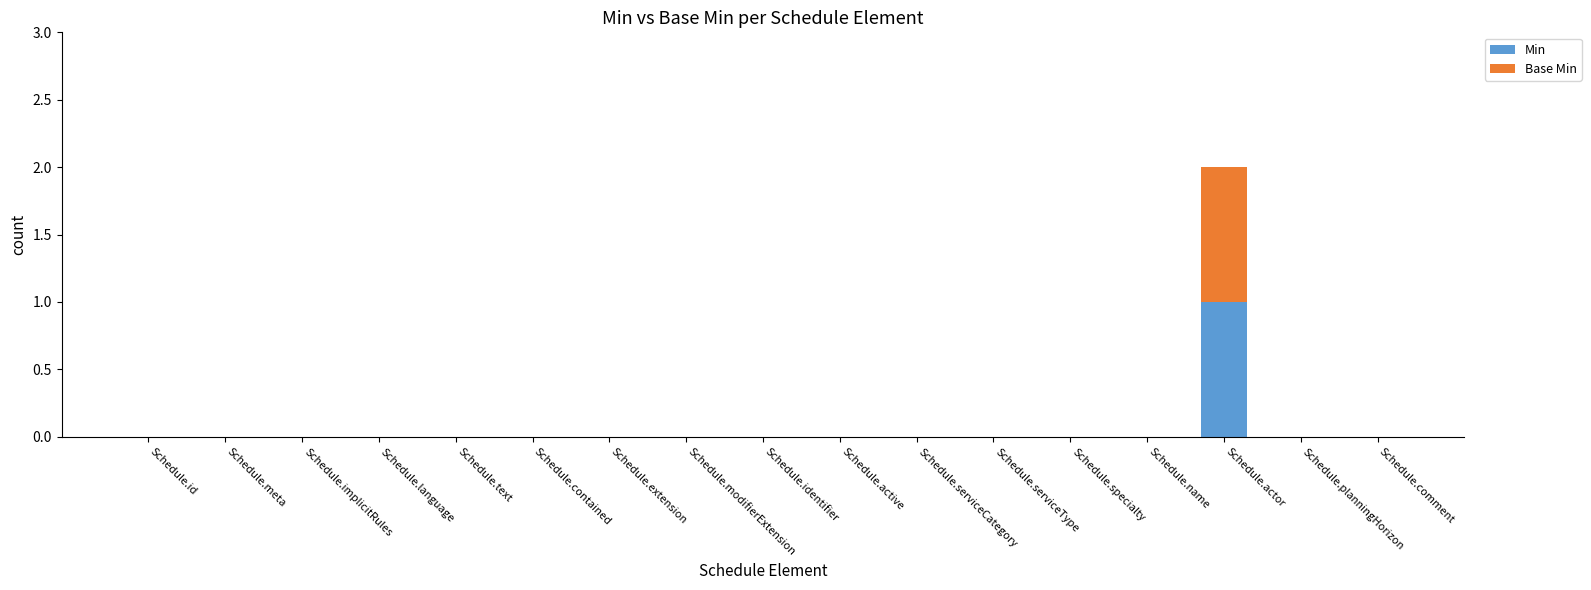

True or false: Min has a value of 1 at Schedule.modifierExtension.

False